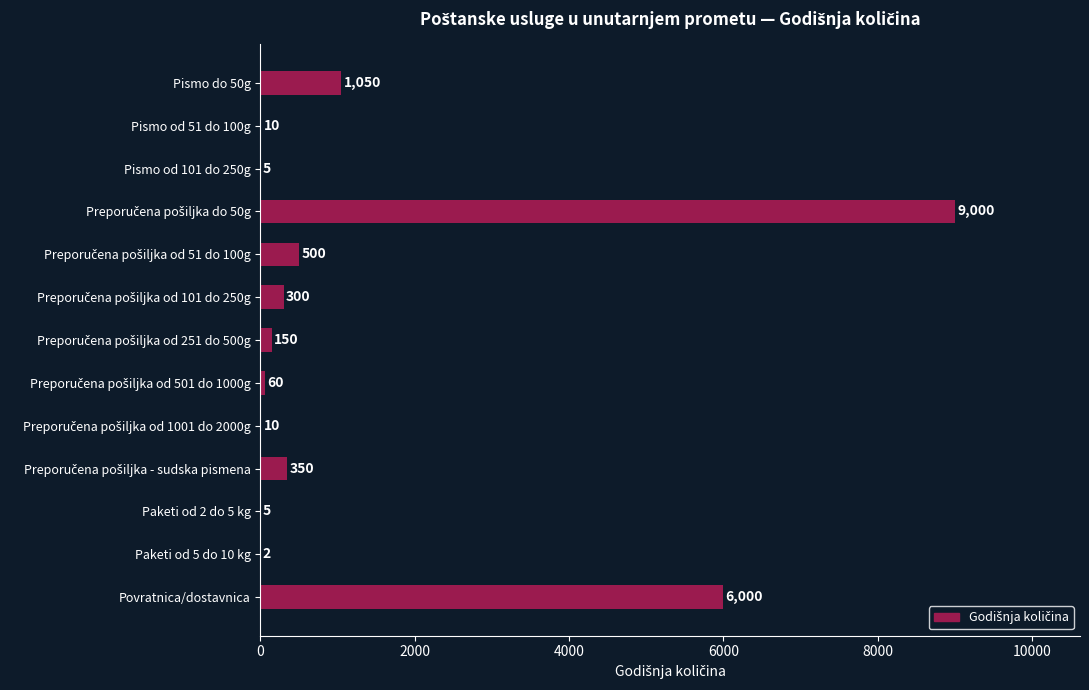

The chart shows a value of 5 at Paketi od 2 do 5 kg. True or false?

True